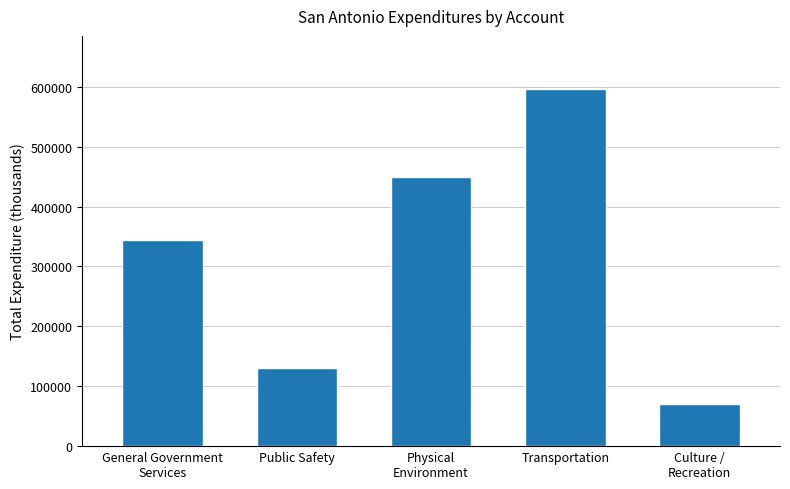

Count the number of categories in the chart.

5